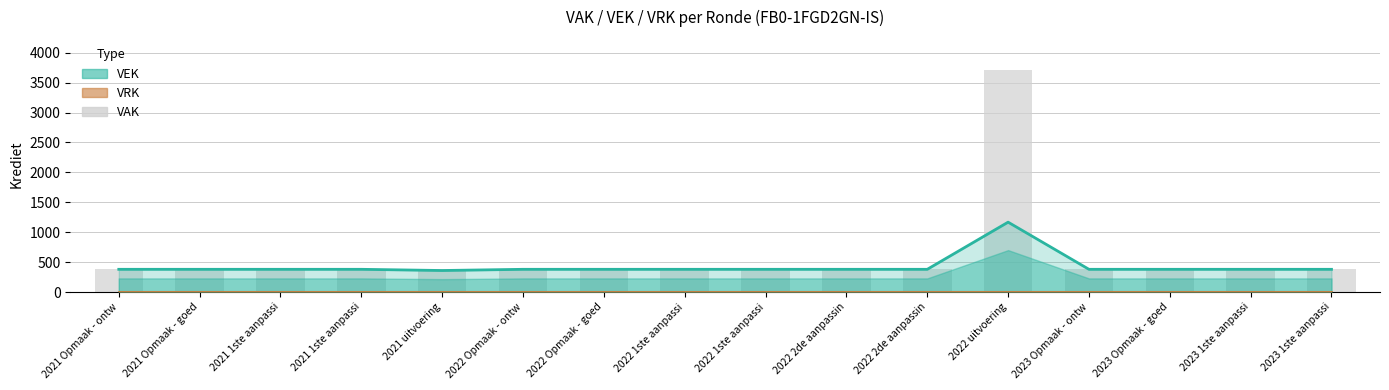

Between 2022 Opmaak - goed and 2023 Opmaak - goed, which is larger?

2022 Opmaak - goed